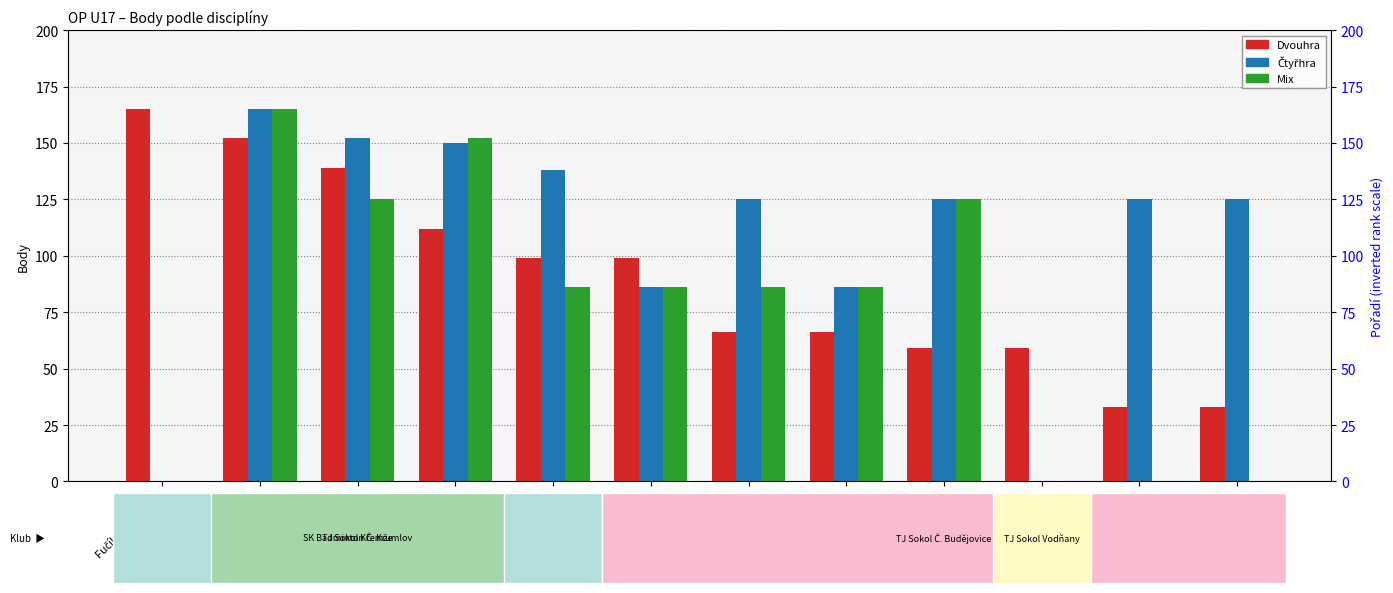

Rank the series by their average value, from highest to lowest.

Čtyřhra, Dvouhra, Mix